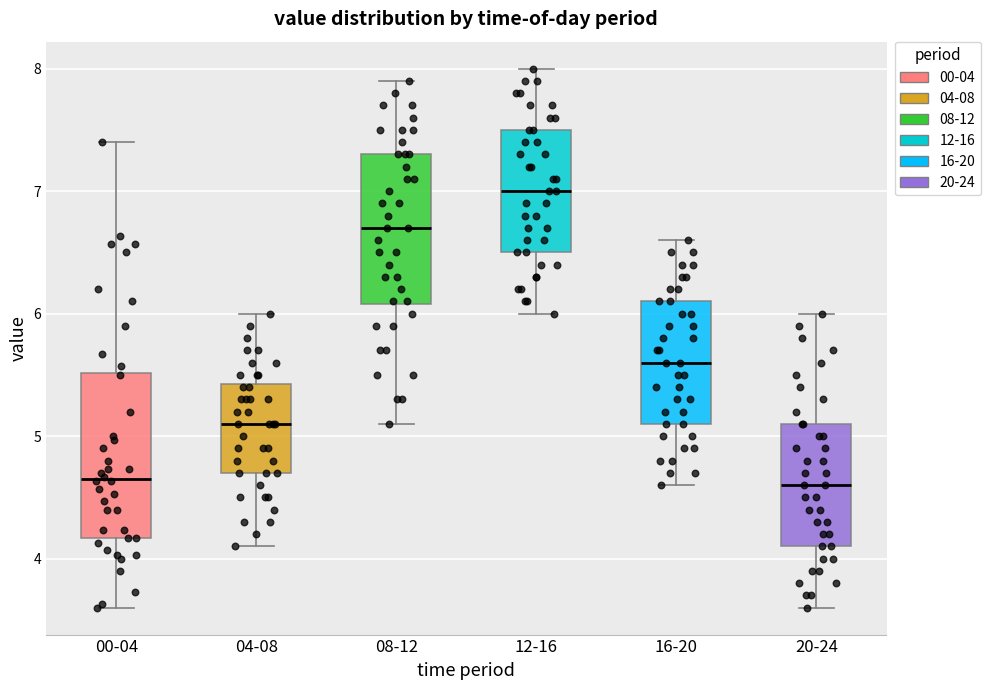

Which box is the tallest, from its lower edge to its upper edge?

00-04